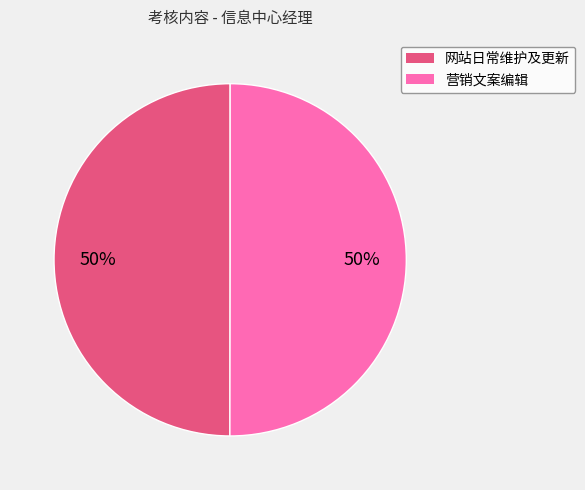

Do 营销文案编辑 and 网站日常维护及更新 together represent more than half of the pie?

Yes